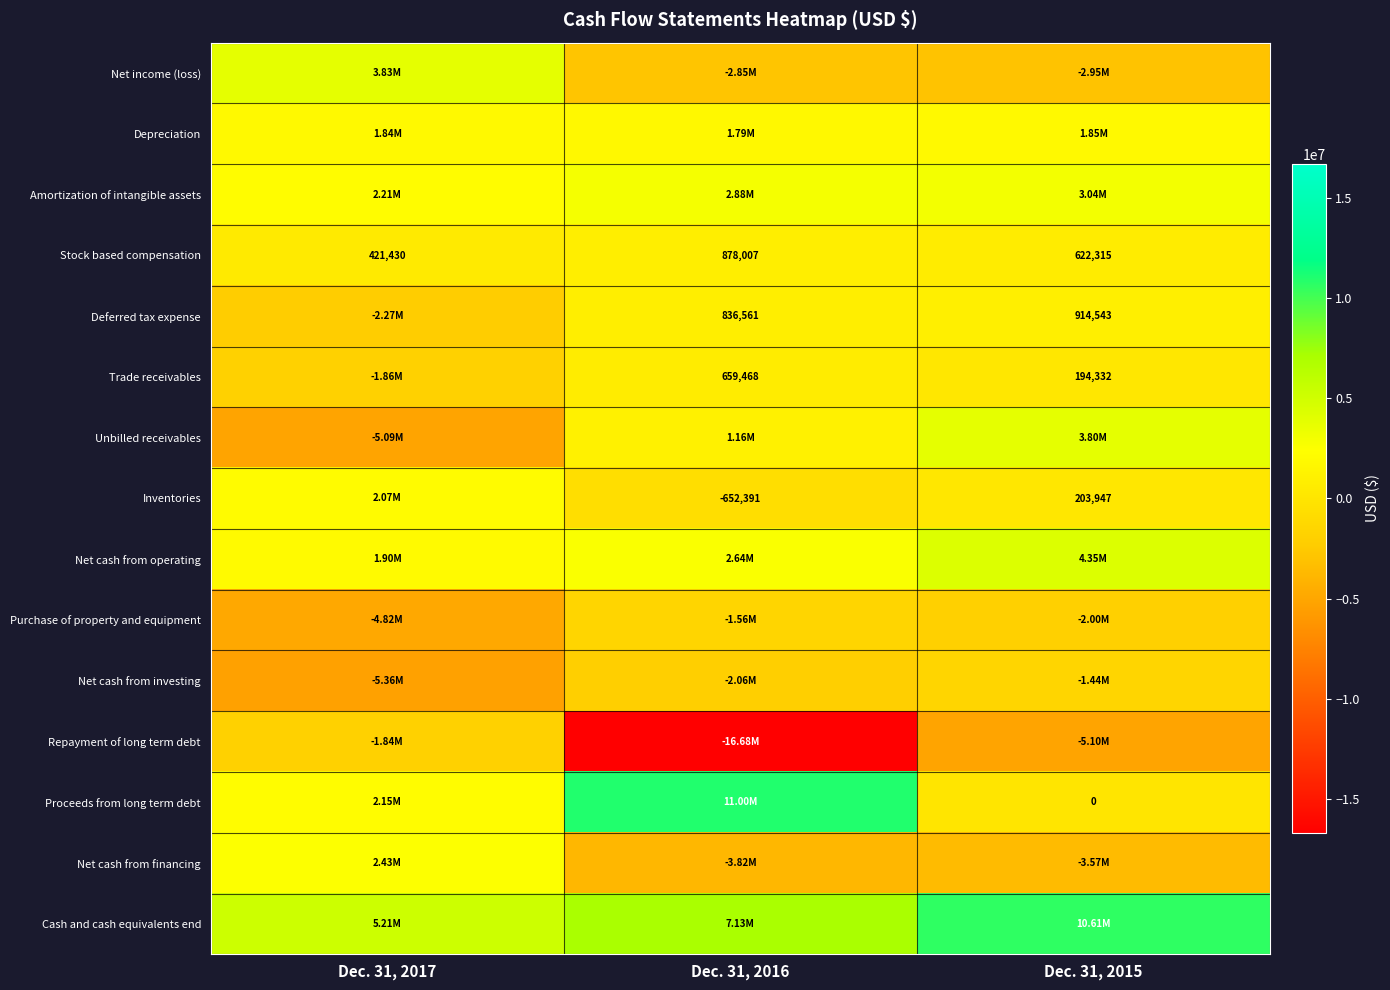

What is the sum of the Trade receivables values at Dec. 31, 2016 and Dec. 31, 2015?

853800